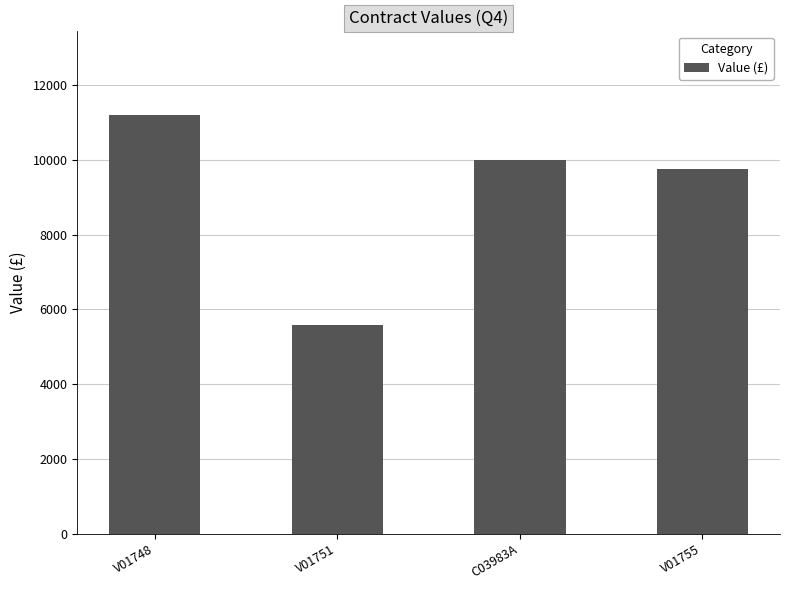

What position from the right is V01751?

3